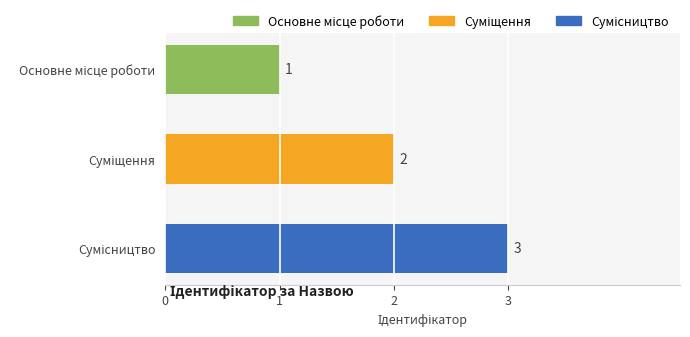

What is the average value?

2